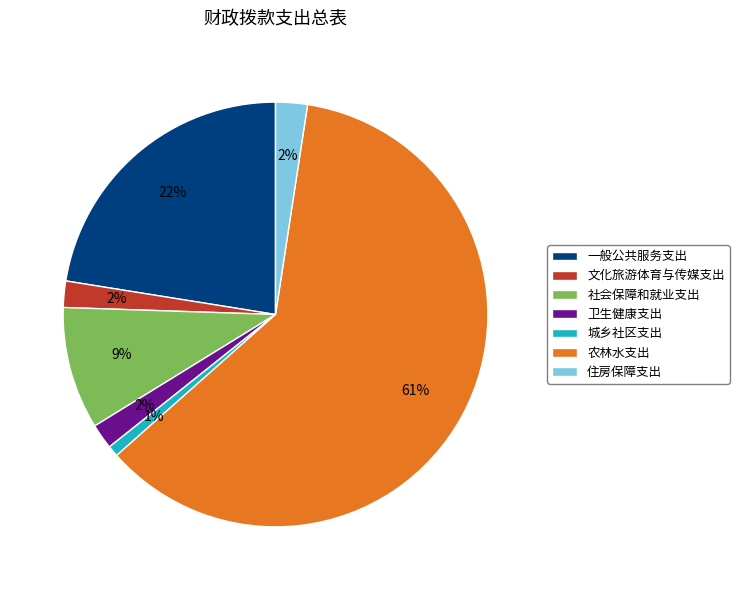

Does 城乡社区支出 account for over 50% of the chart?

No